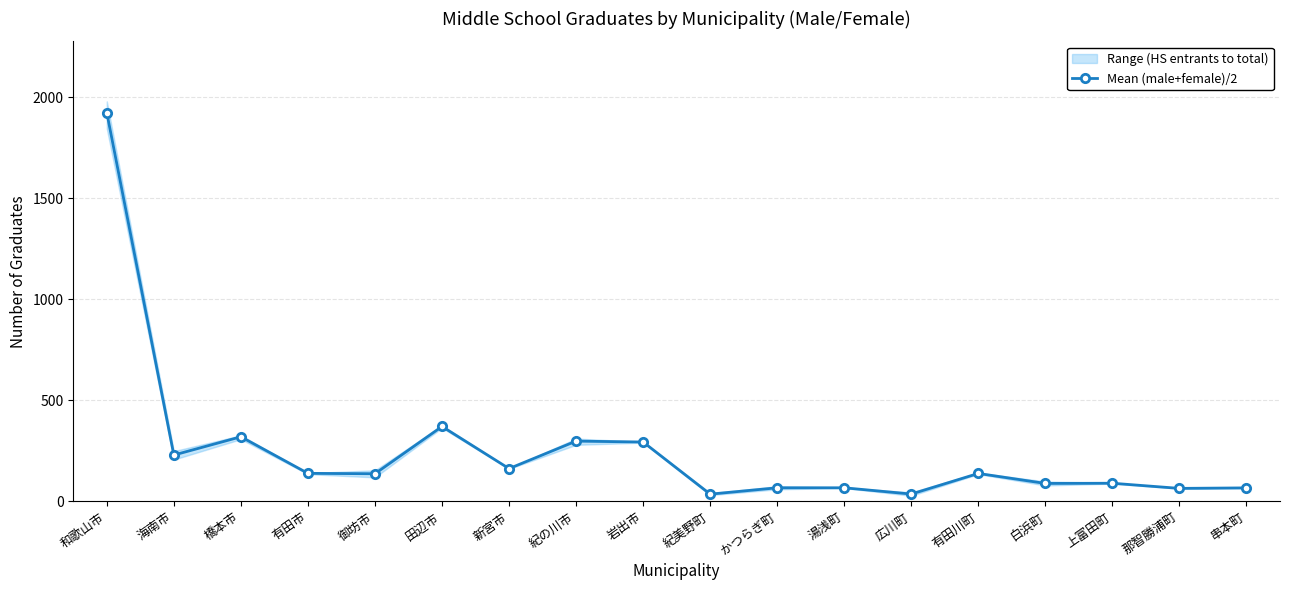

What is the sum of the values at 白浜町 and 田辺市?

458.0